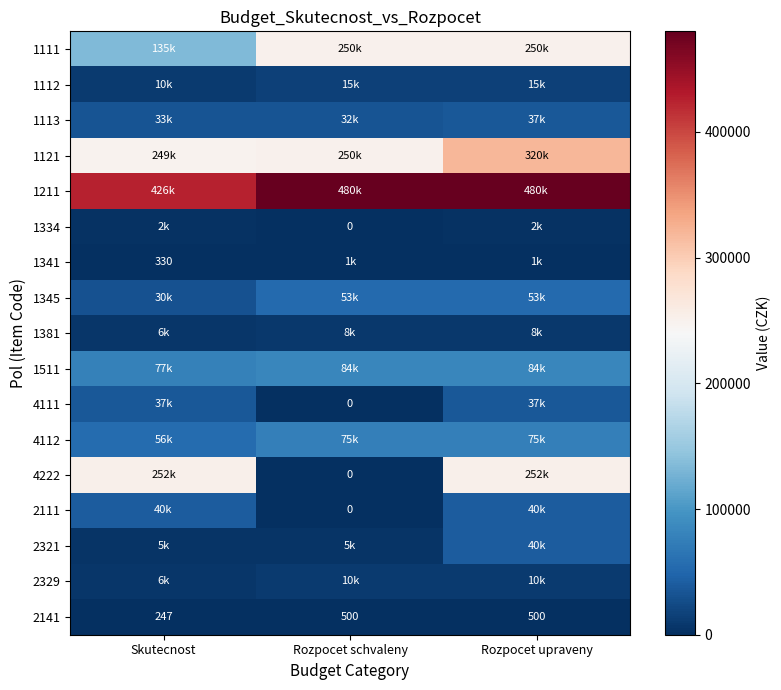

Read the 1121 value at Rozpocet schvaleny.

250000.0